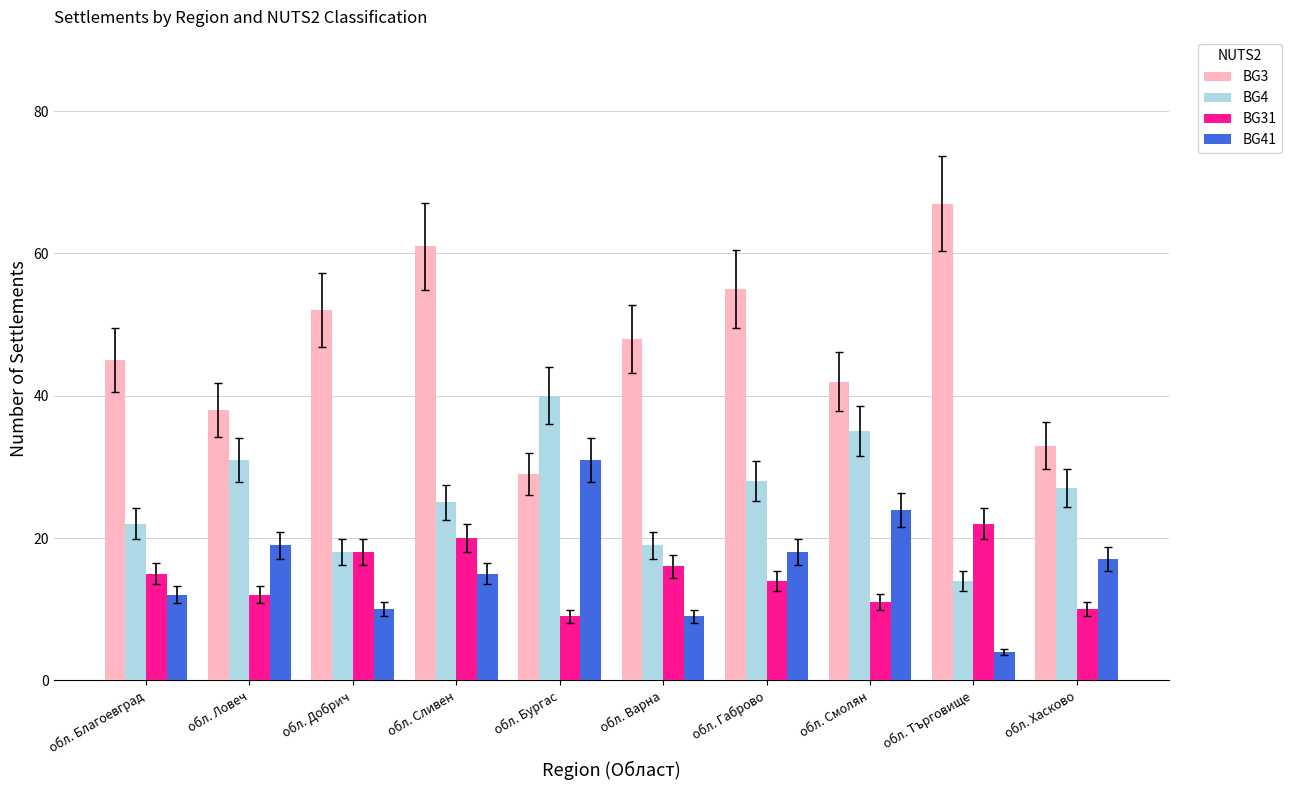

Which category has the lowest value in the BG41 series?

обл. Търговище